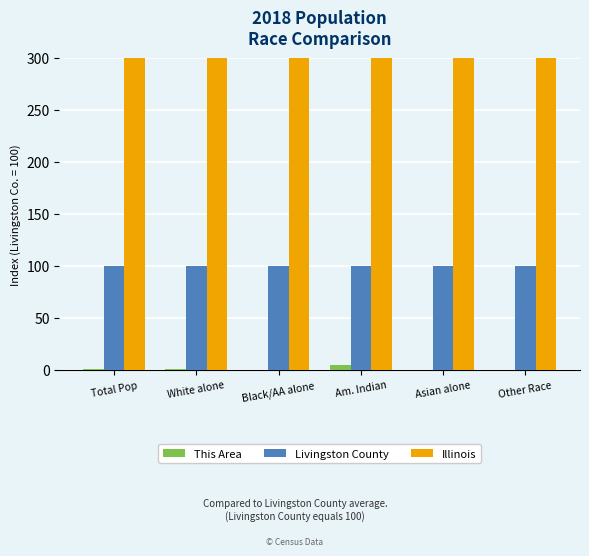

How many values in the Illinois series are below 97462?

3